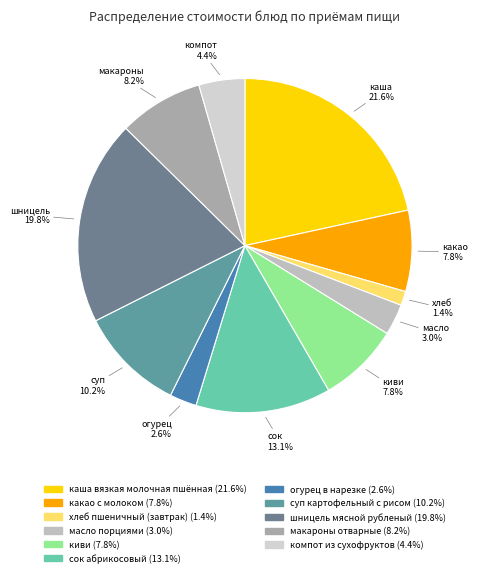

What percentage do каша вязкая молочная пшённая and хлеб пшеничный (завтрак) together represent?

23.0%